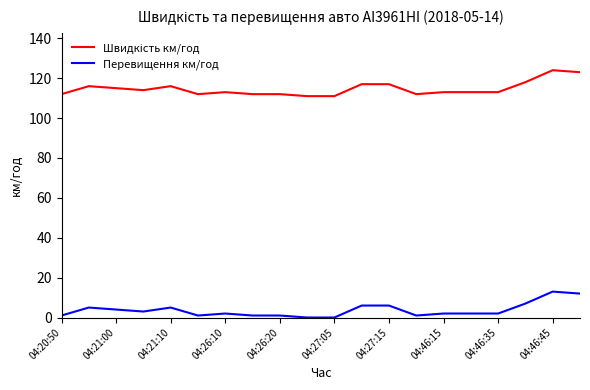

What is the difference between the maximum and minimum values in the Перевищення км/год series?

13